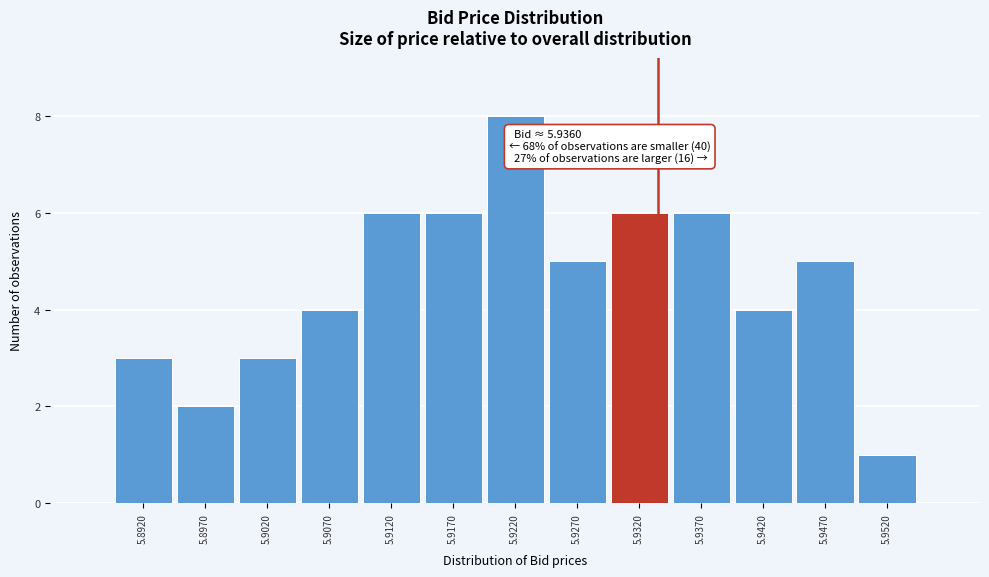

Reading left to right, transcribe all the data shown in this chart.

3	2	3	4	6	6	8	5	6	6	4	5	1